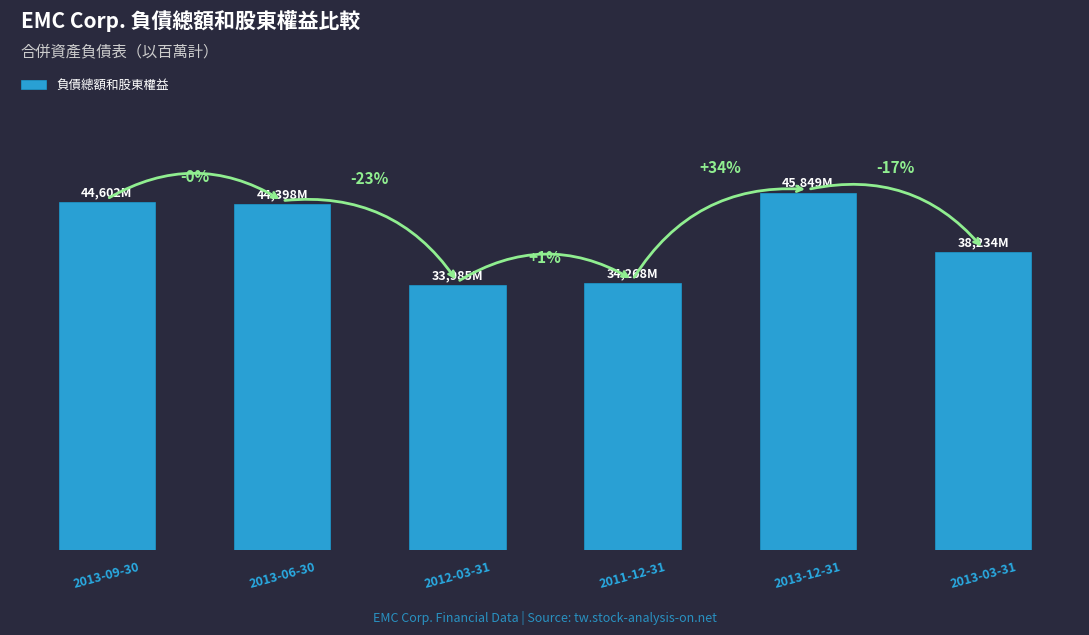

What is the difference between the values at 2013-03-31 and 2013-09-30?

6368